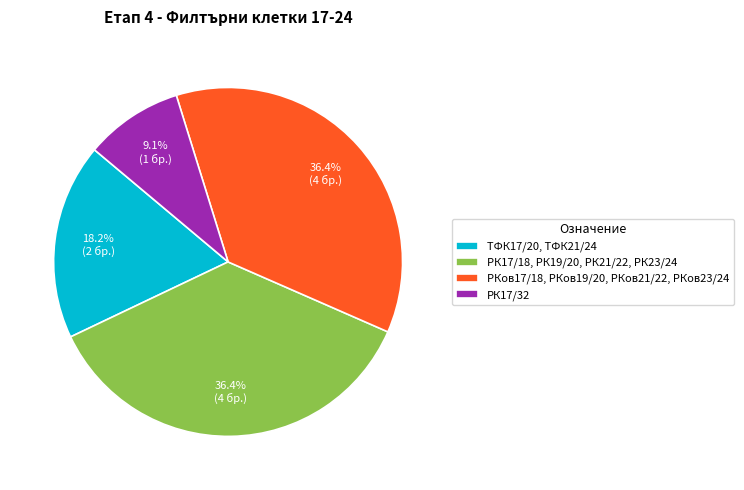

Which category has the smallest portion of the pie?

РК17/32